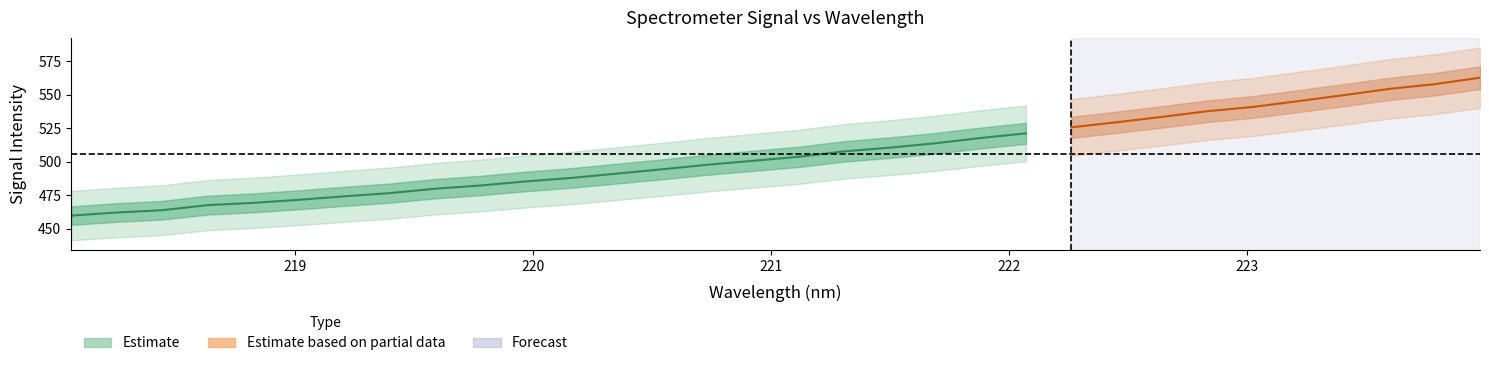

What is the value of the x point at the 13th from the left?

220.4